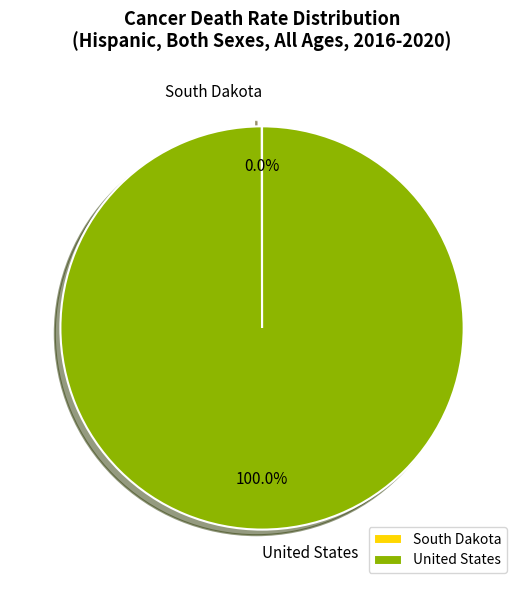

Which slice is the largest?

United States